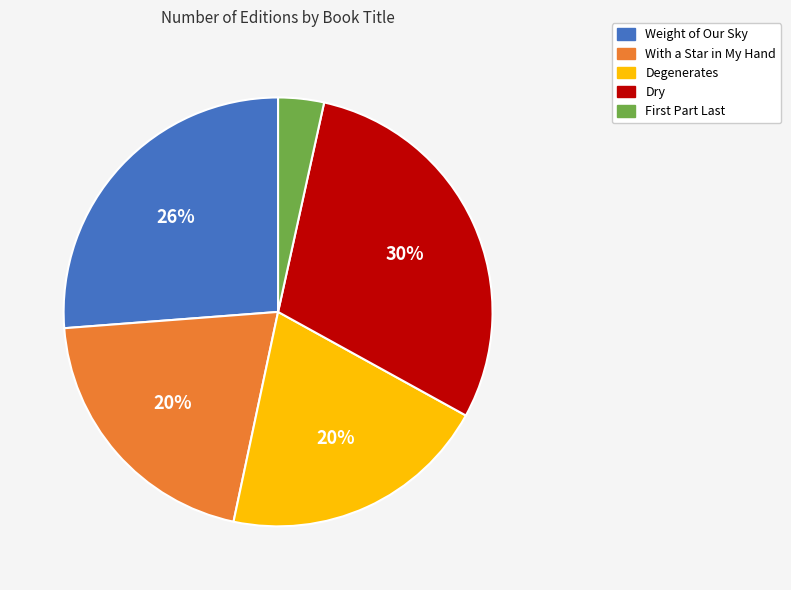

How many segments does this pie chart have?

5